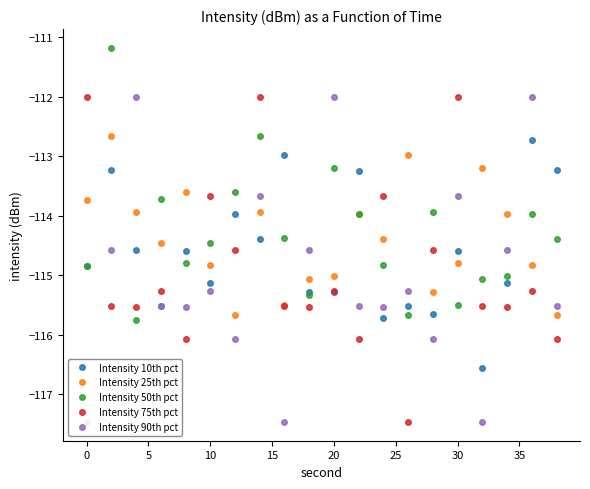

What is the lowest value of the Intensity 10th pct series?

-116.6